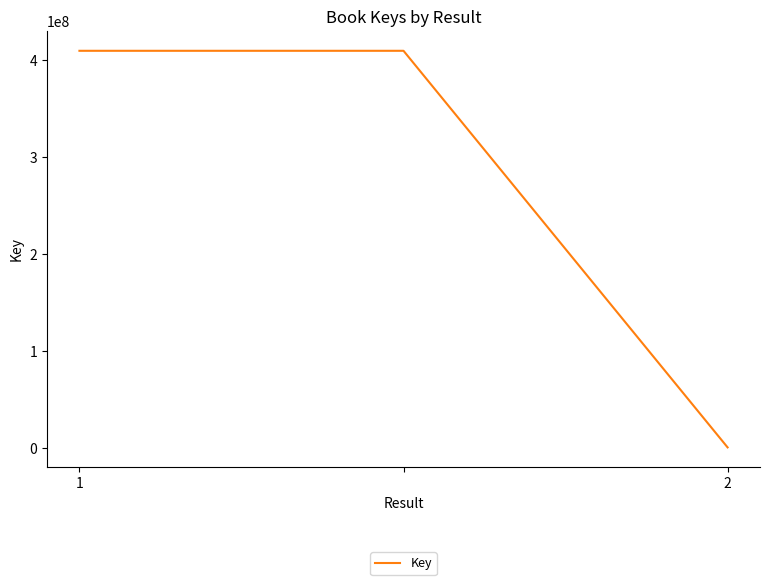

What is the greatest value displayed?

409615508